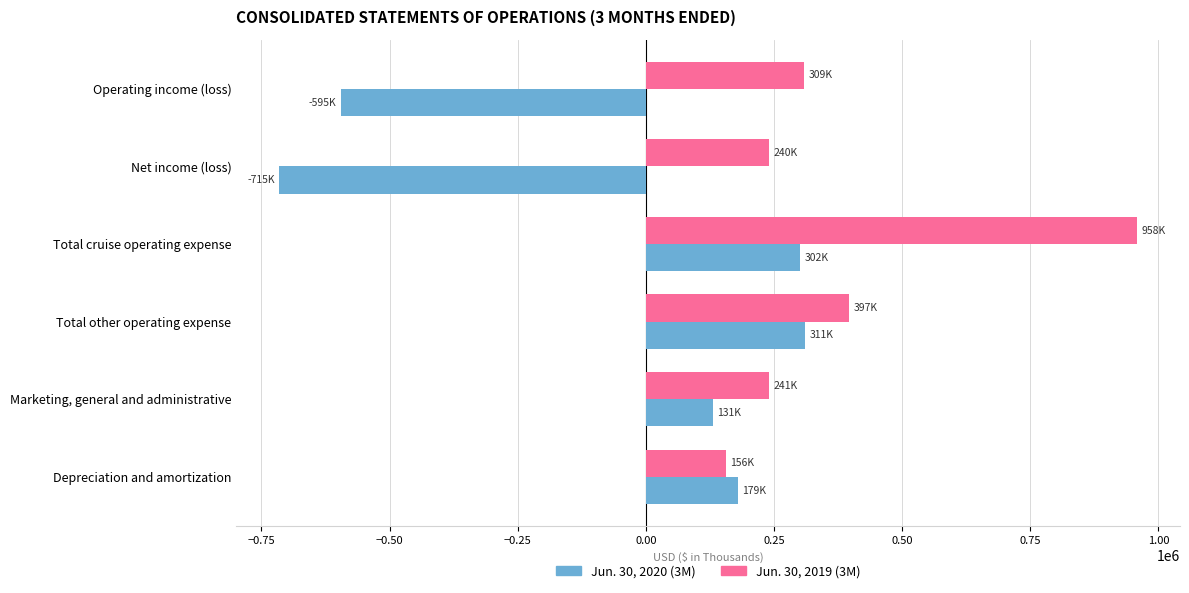

At how many categories does at least one series exceed 793792?

1